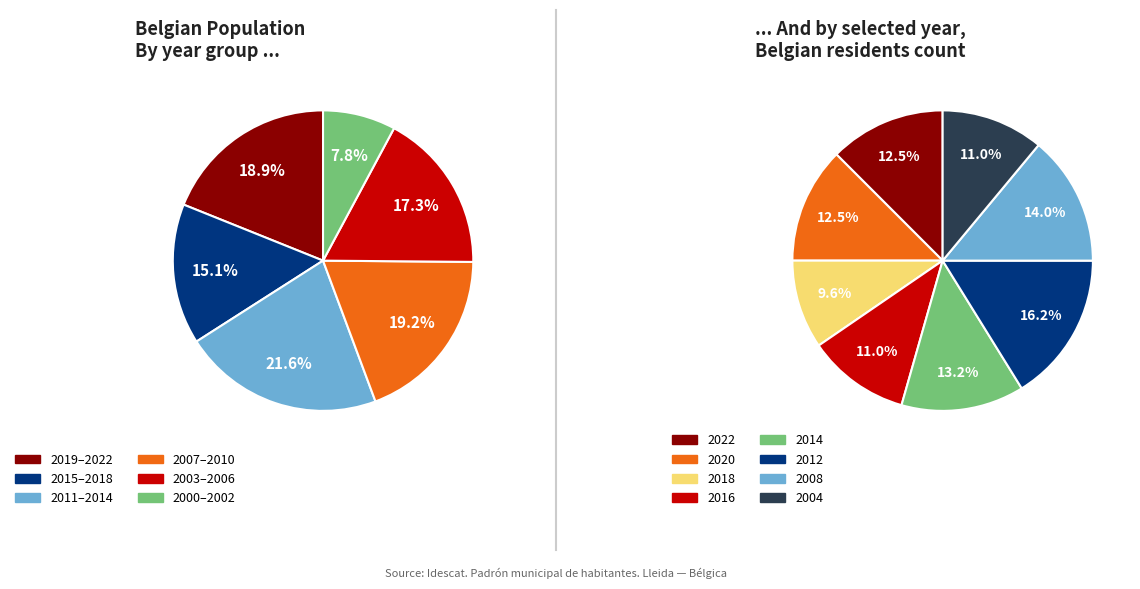

Is there any slice that represents more than half of the pie?

No